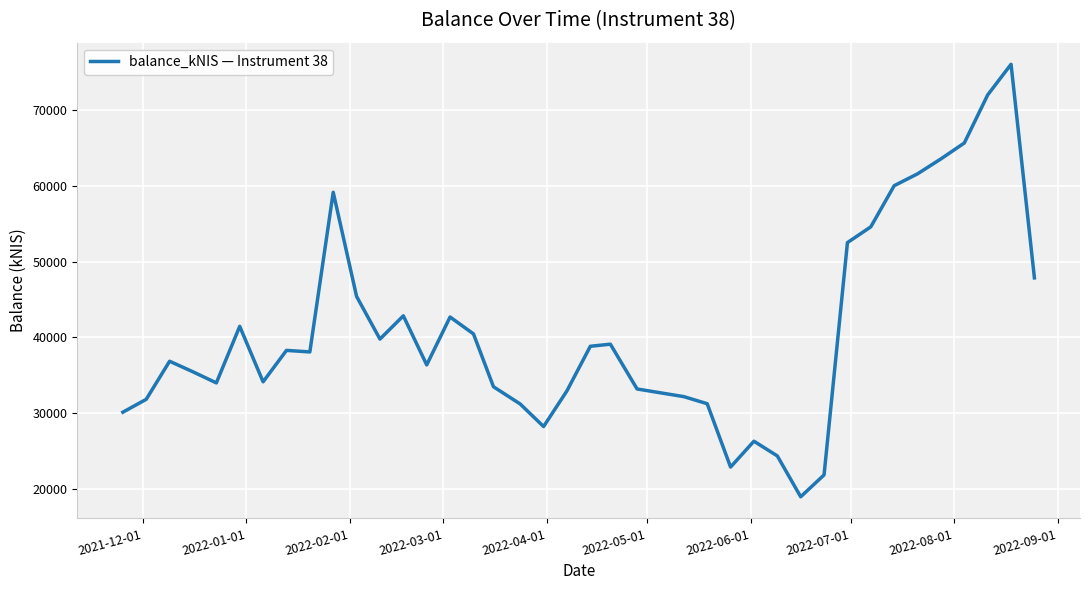

What is the difference between the maximum and minimum values?

57150.5